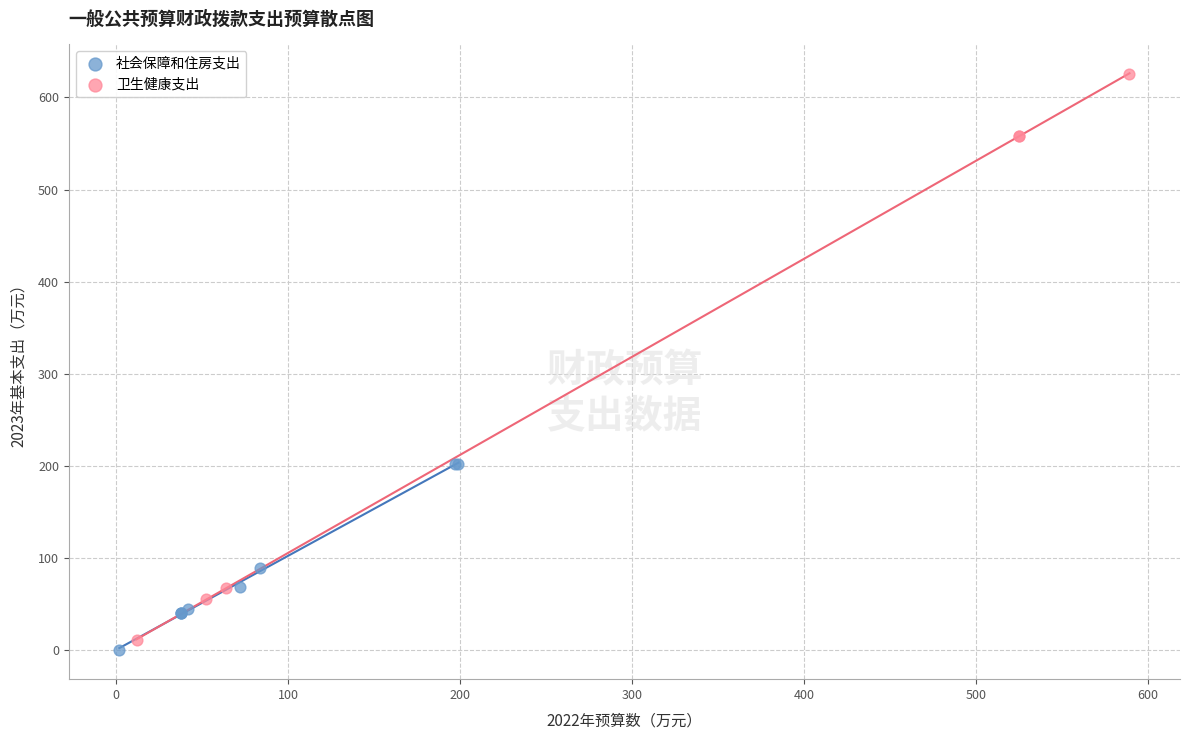

Which series has the largest Y range (max minus min)?

卫生健康支出